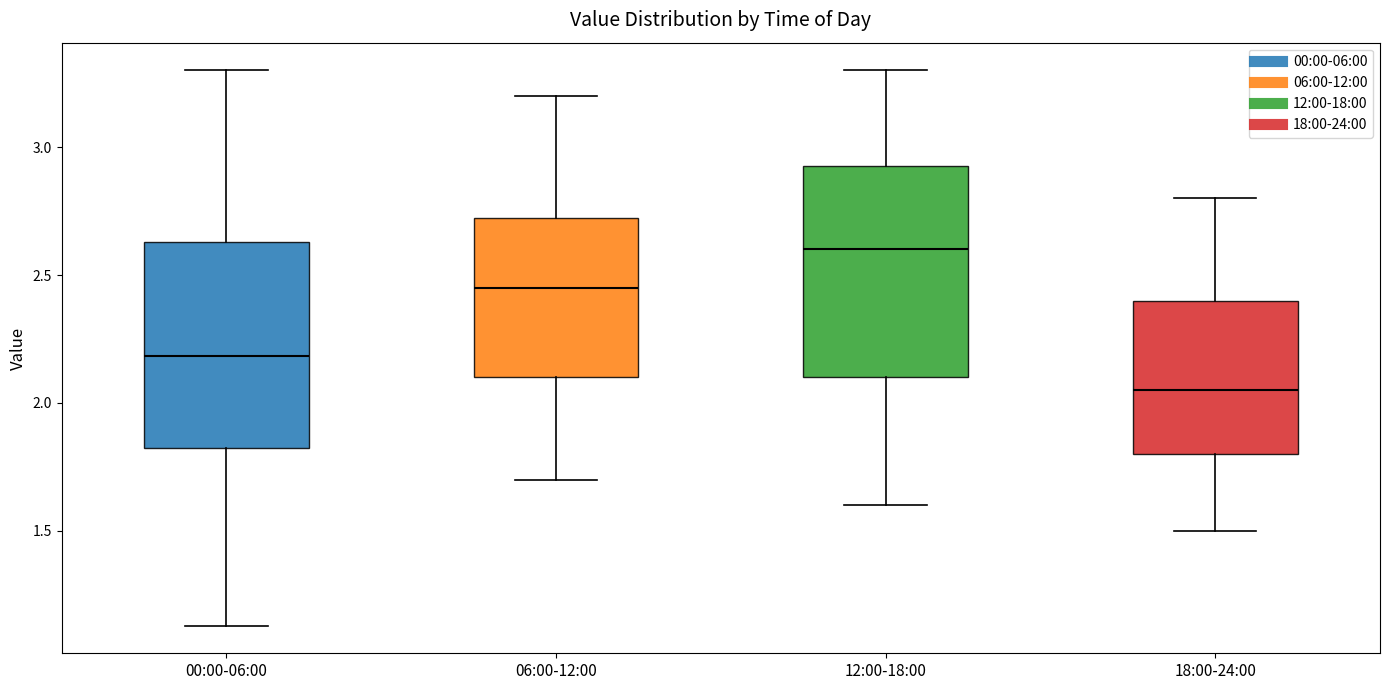

Which box's median line is the highest?

12:00-18:00